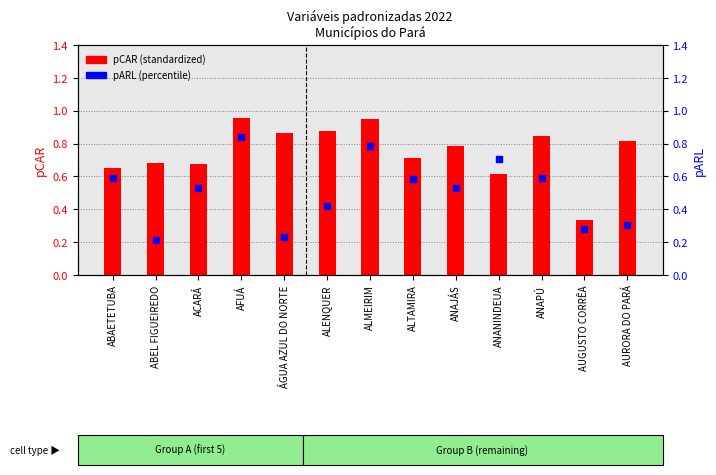

At which category is the sum across all series the highest?

AFUÁ